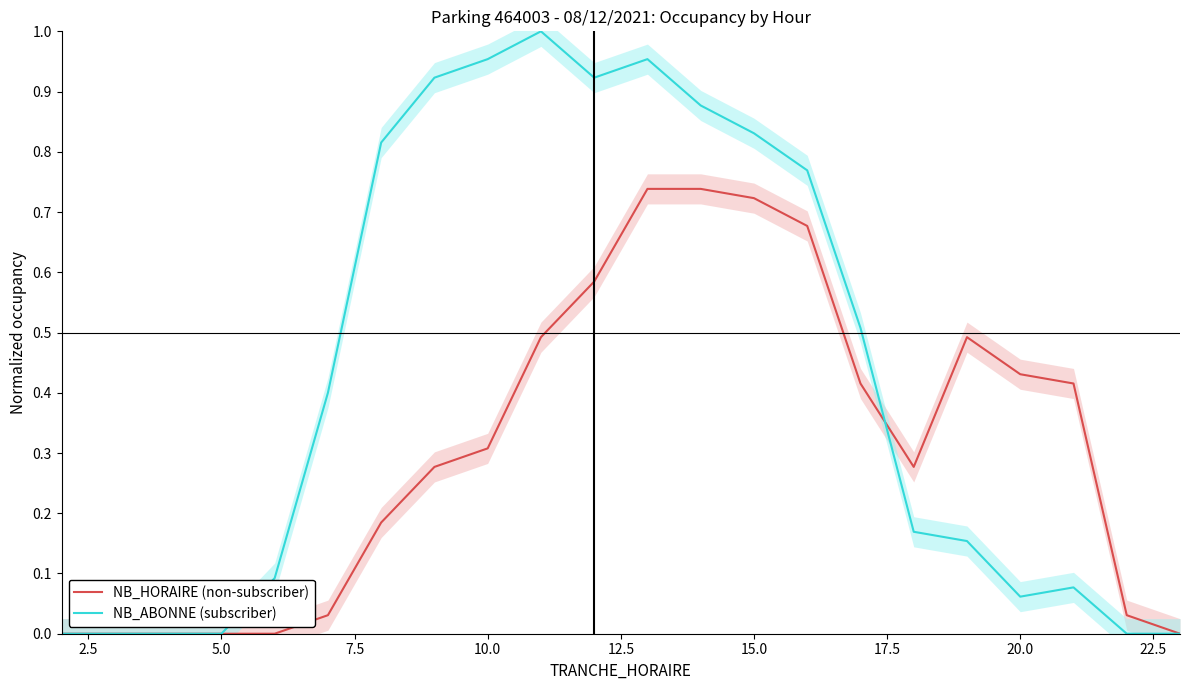

What is the total value across all series at 15.0?

1.0